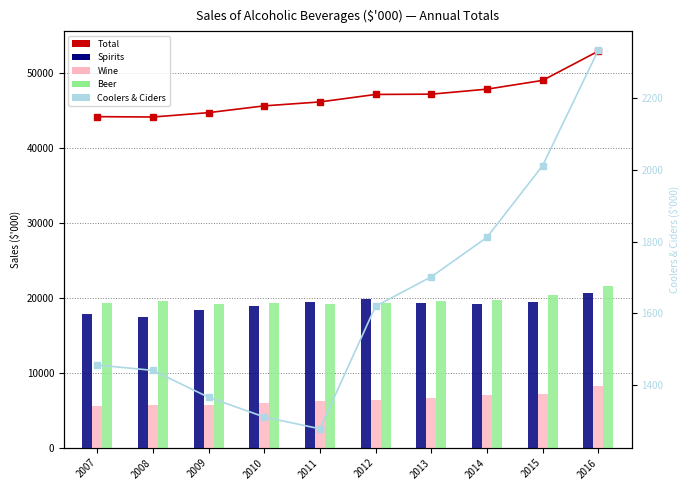

Rank the series by their maximum value, from lowest to highest.

Coolers & Ciders, Wine, Spirits, Beer, Total